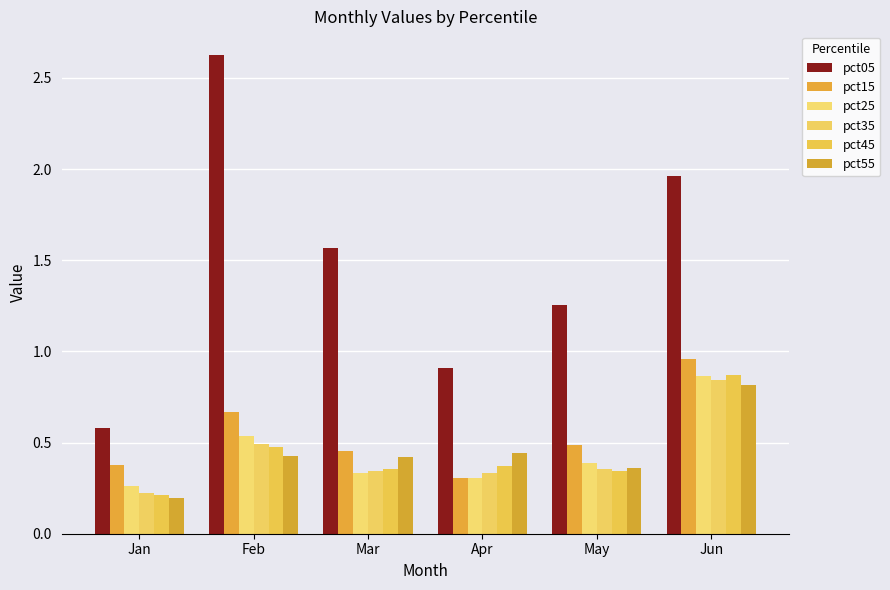

The pct05 series shows 0.9 at Feb. True or false?

False